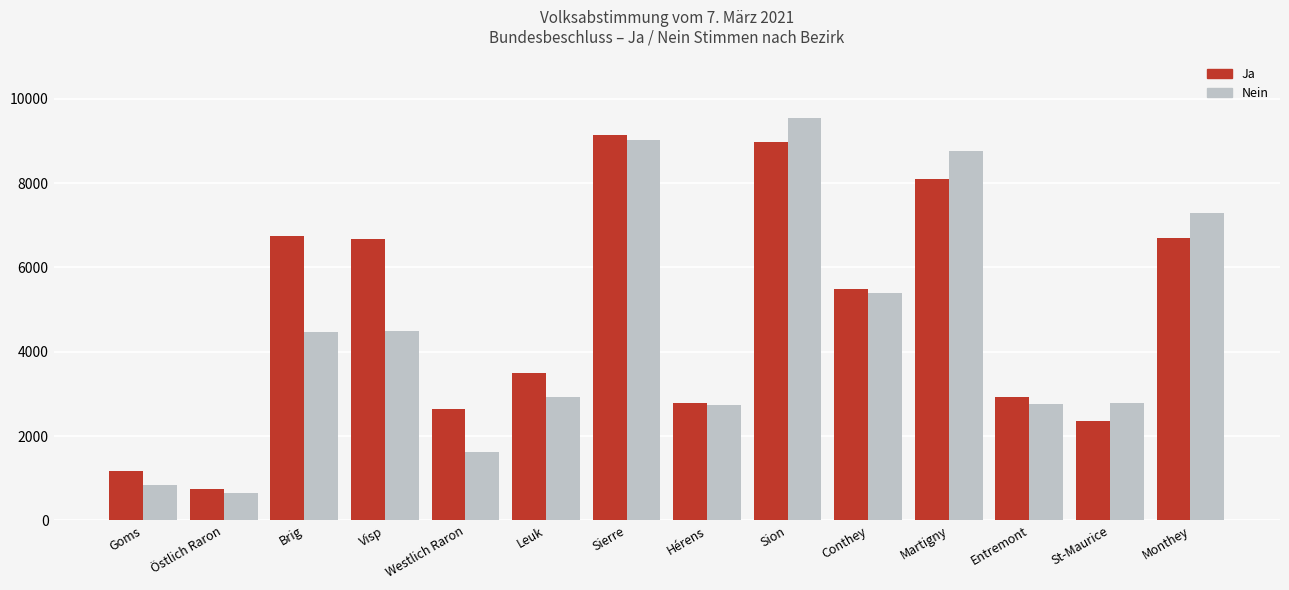

What is the difference between the highest and lowest values at Östlich Raron?

111